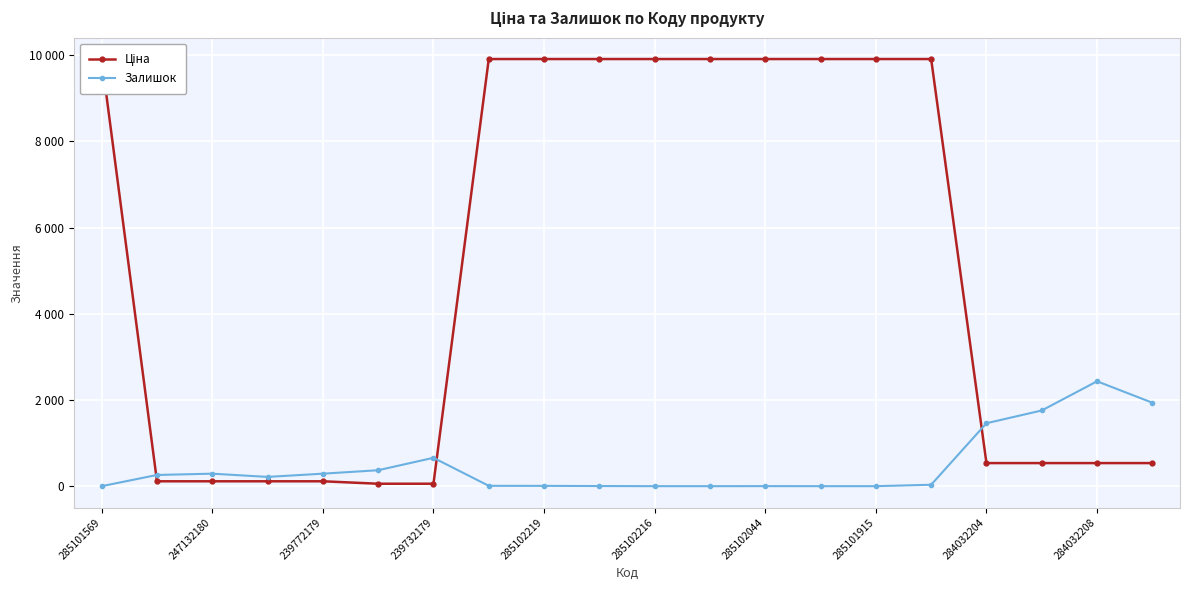

Read the Ціна value at 11.

9908.5